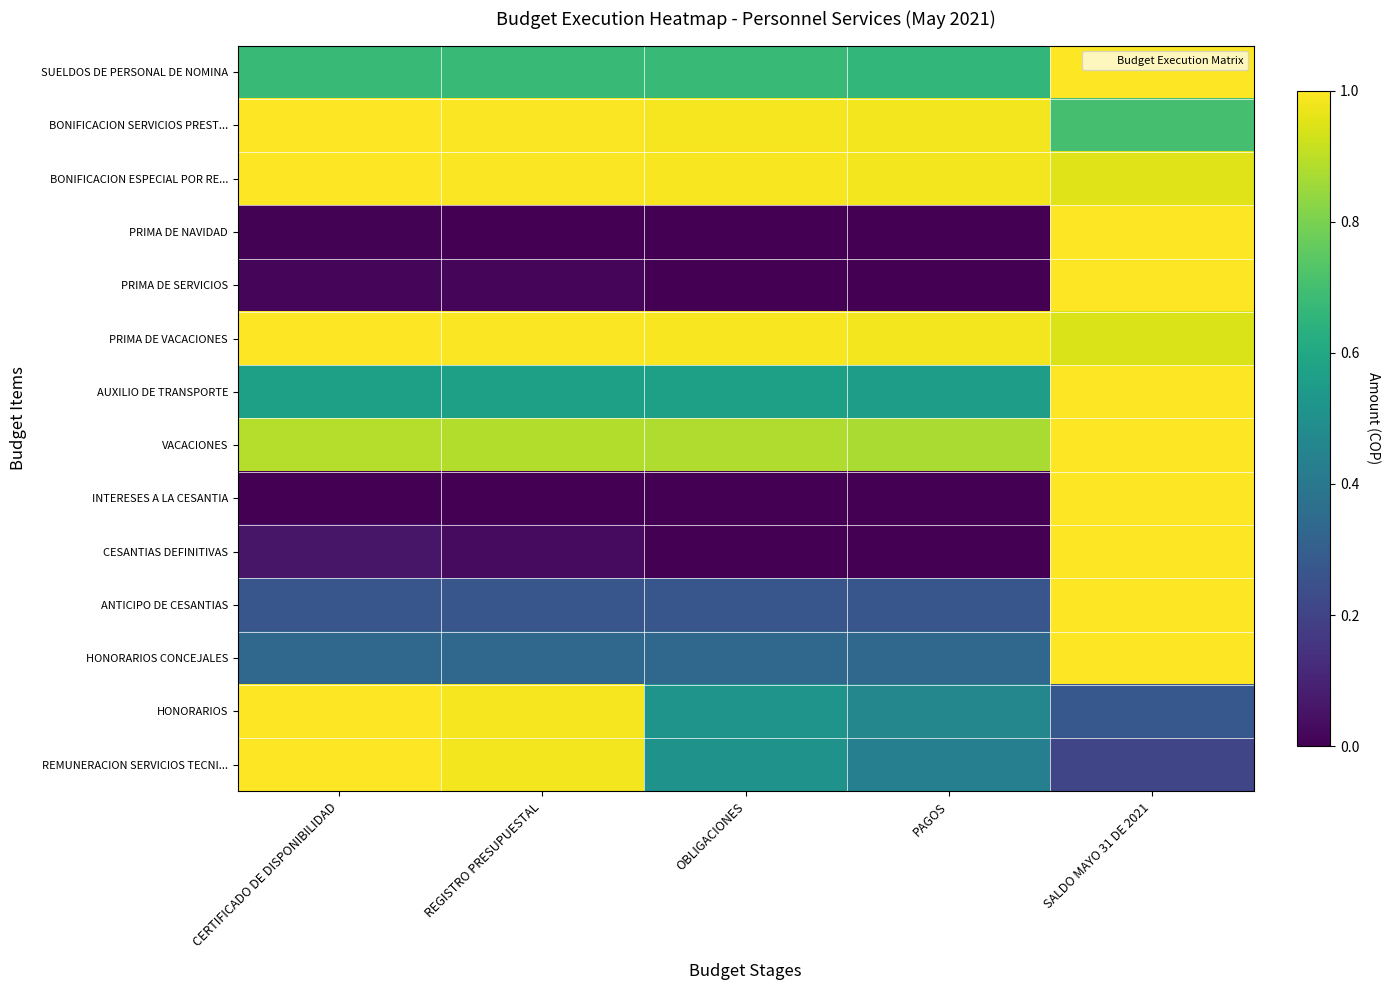

Which series has the widest spread of values?

PRIMA DE NAVIDAD